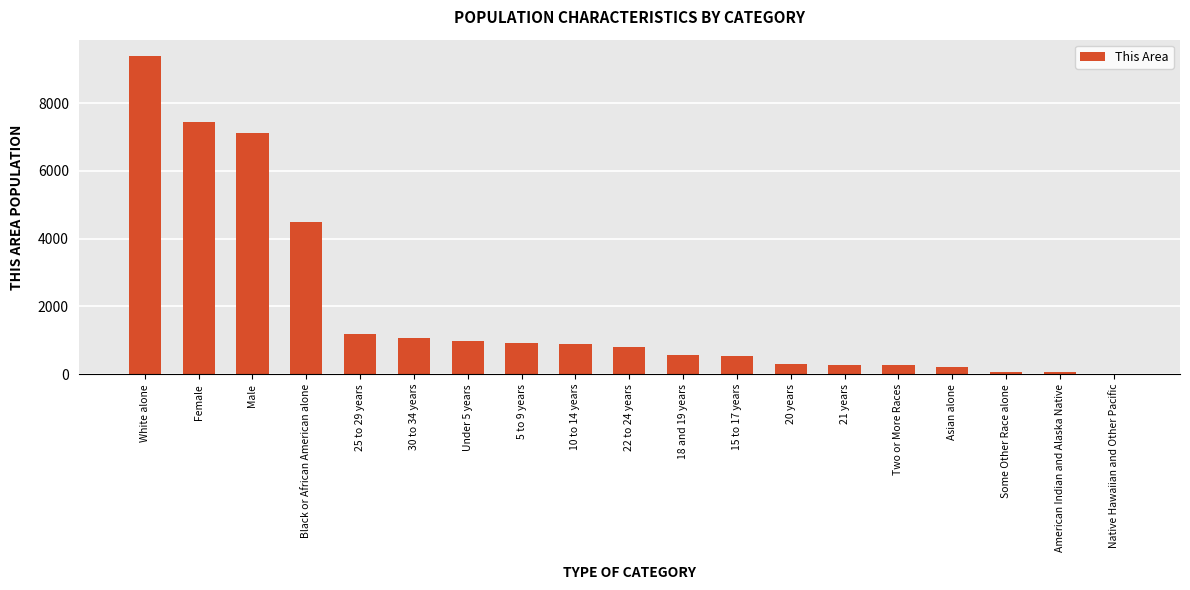

At which label does the data first exceed 798?

White alone